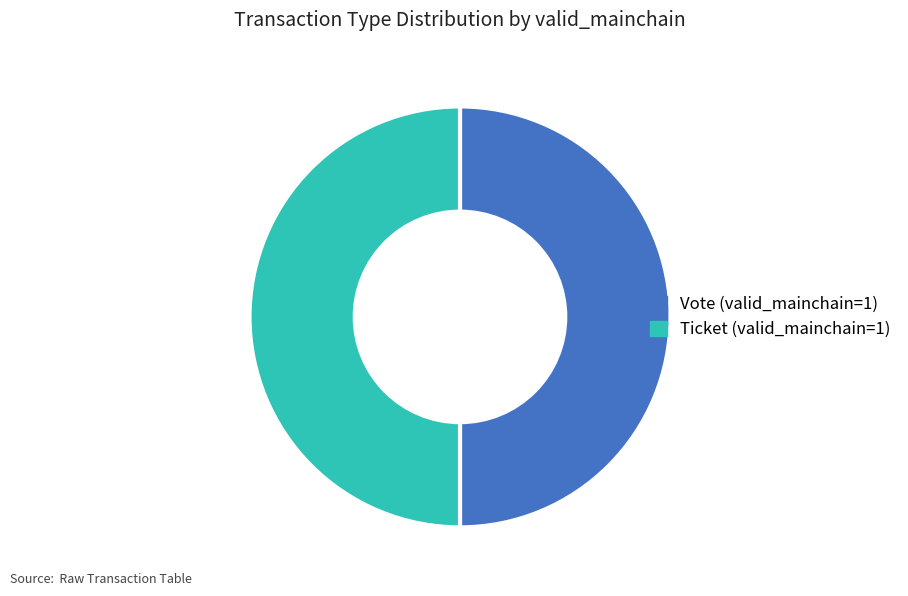

How many segments does this pie chart have?

2